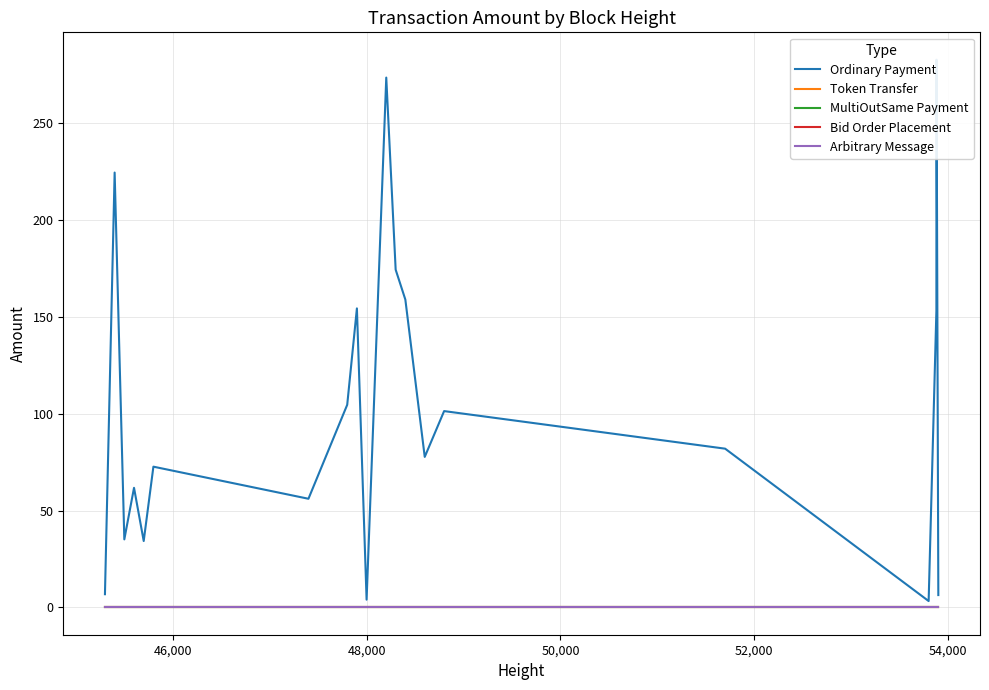

Which series has the largest total across all categories?

Ordinary Payment